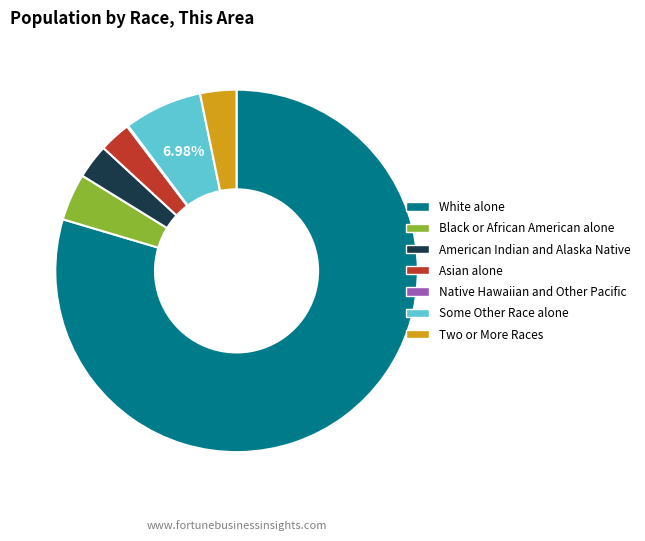

Which slice is the largest?

White alone